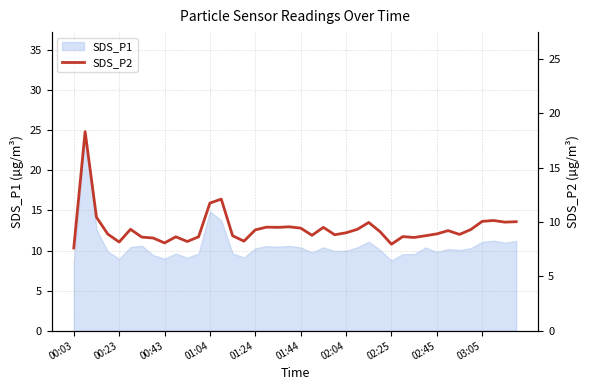

The value of SDS_P1 at 02:25 is 3.1. True or false?

False